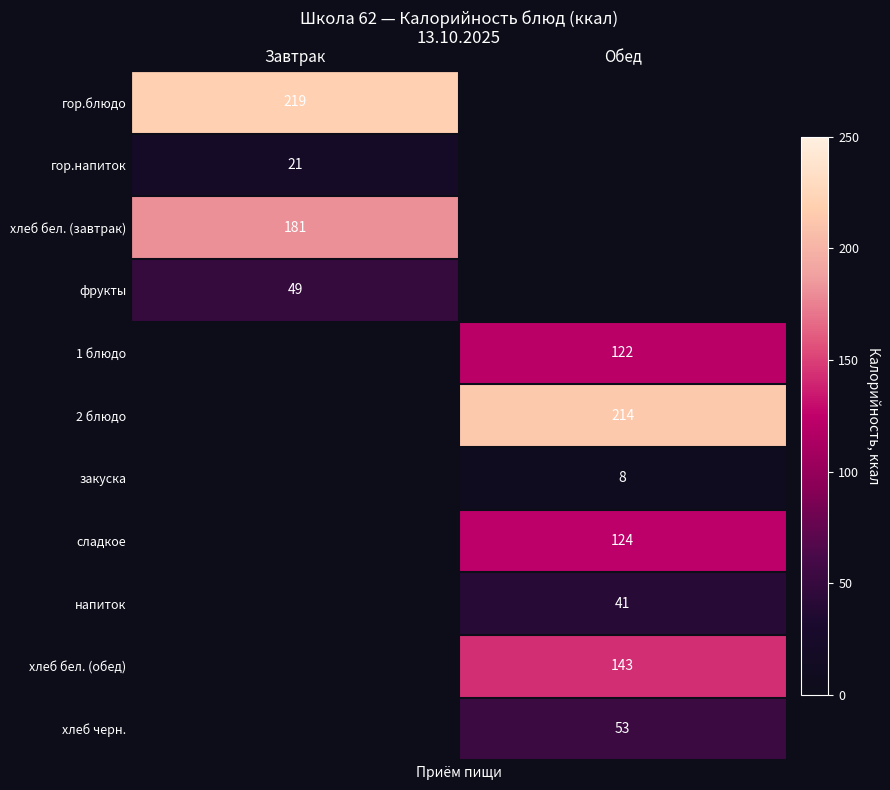

What is the difference between the highest and lowest values at Завтрак?

198.0